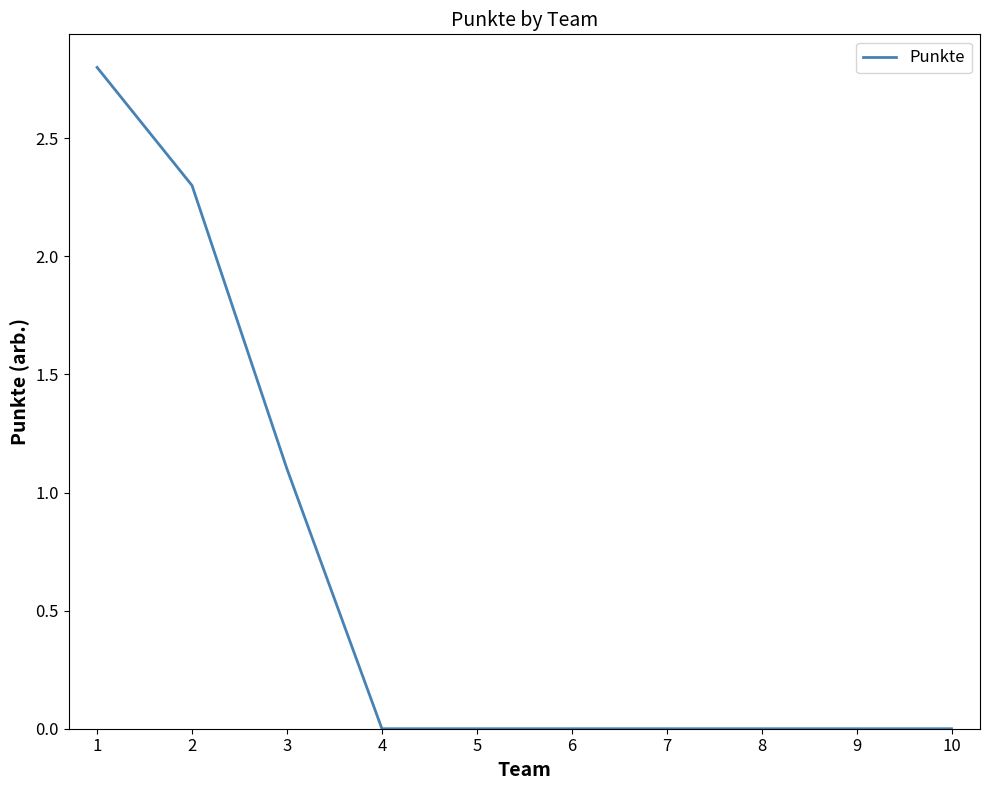

Which label corresponds to the largest value in the chart?

1